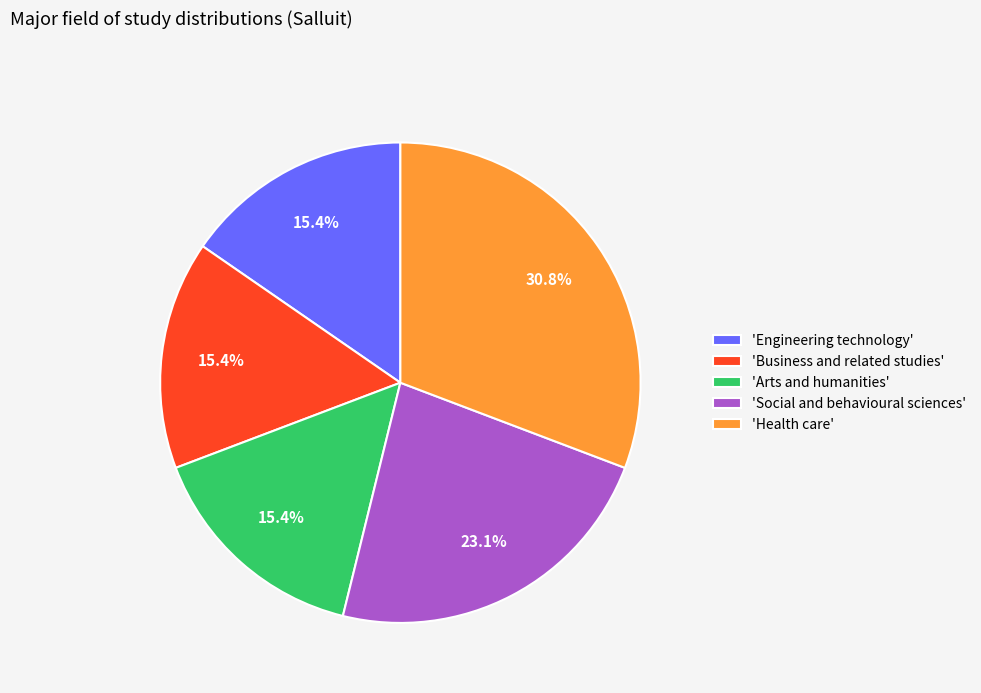

To the nearest percent, what is the difference between the largest and smallest slice percentages?

15%